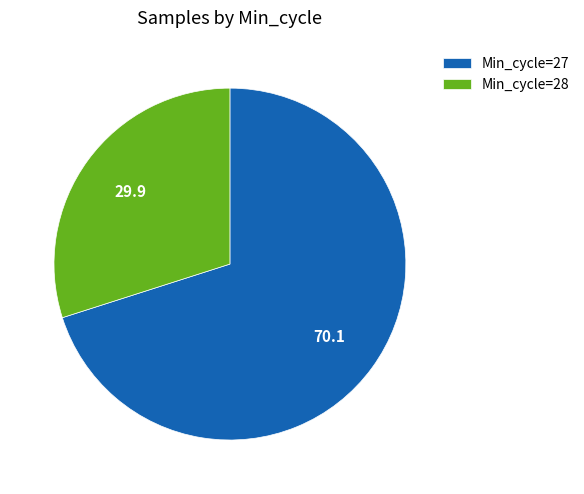

Which has a higher value, Min_cycle=27 or Min_cycle=28?

Min_cycle=27